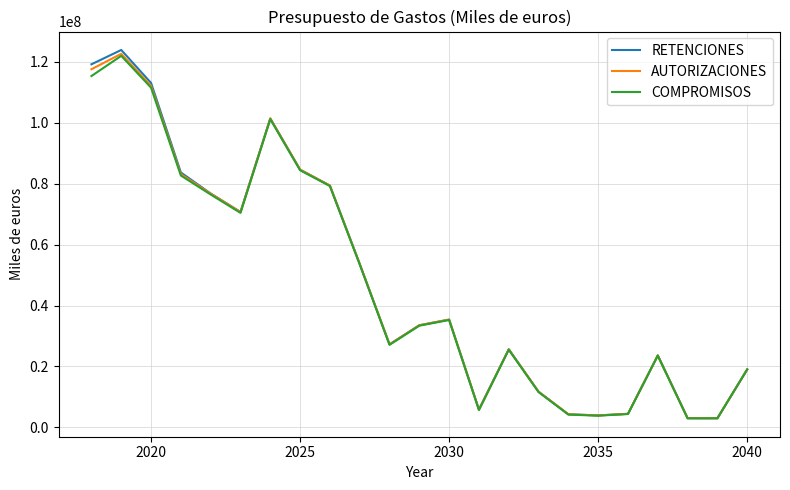

True or false: AUTORIZACIONES has more than 2 interior local peaks.

True